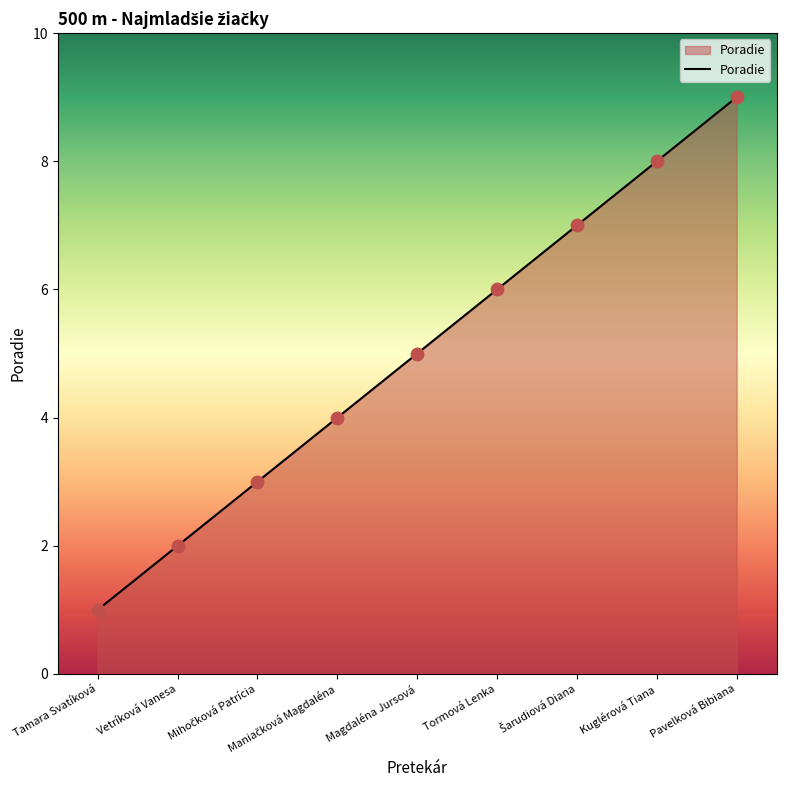

Approximately how many times larger is the value at Vetríková Vanesa compared to Magdaléna Jursová?

0.4